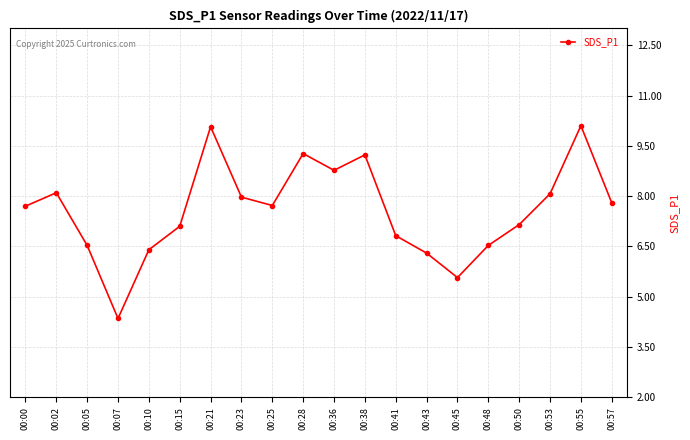

Is it true that the value at 00:07 is 4.3?

True